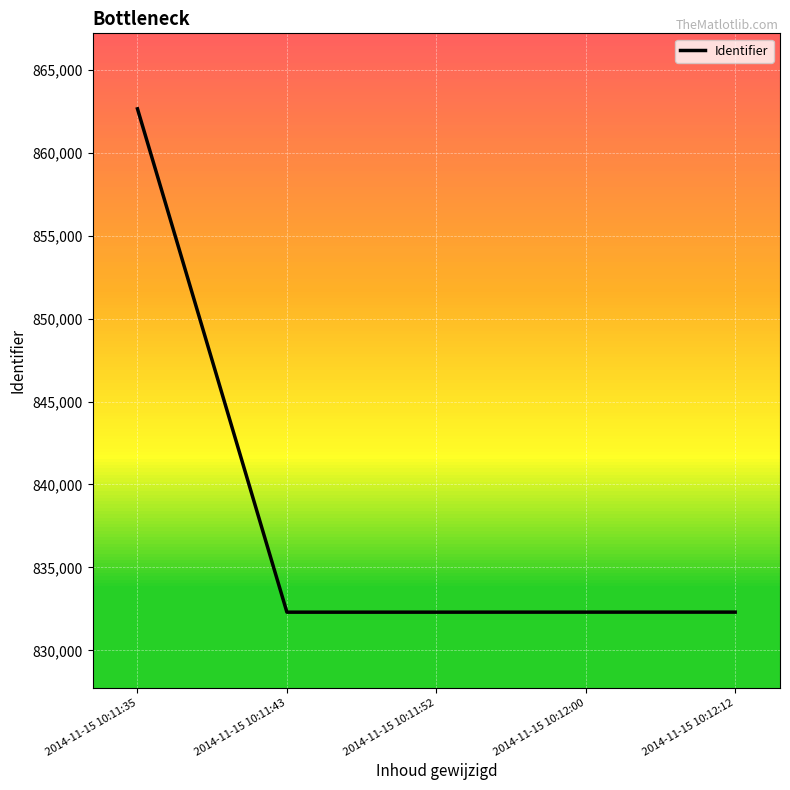

What is the greatest value displayed?

862643